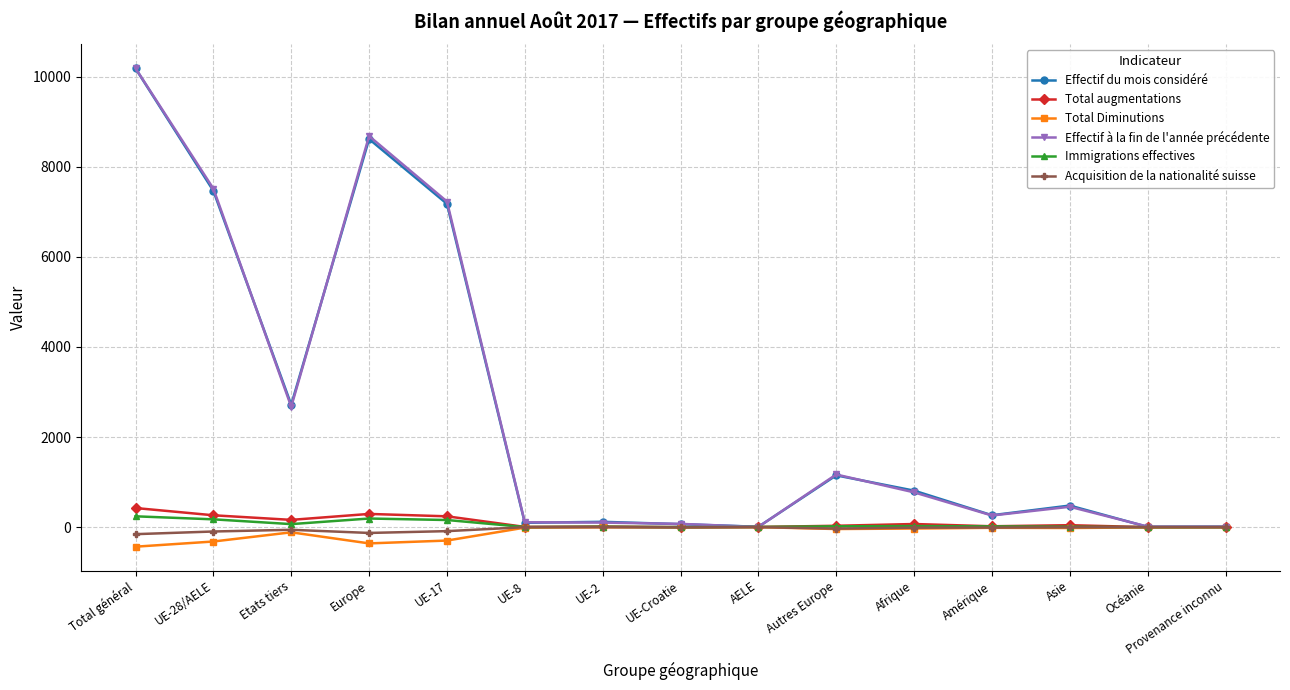

How many values in the Acquisition de la nationalité suisse series are below -9?

7